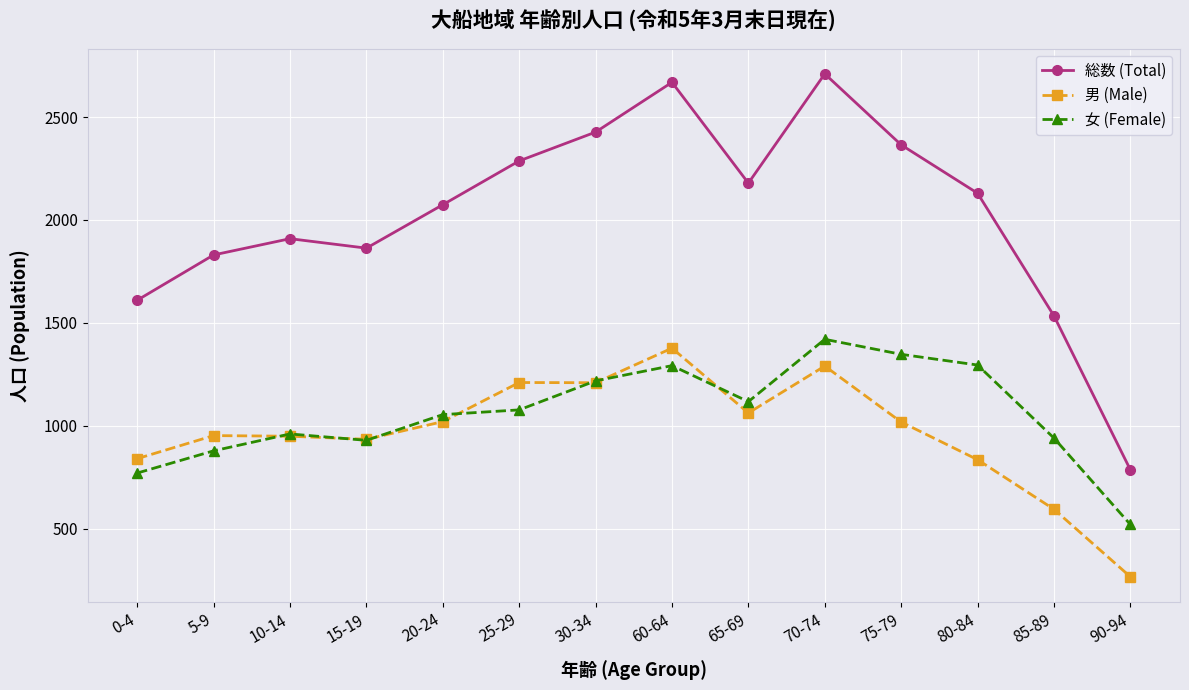

Which series ends up on top after the final intersection of 女 (Female) and 男 (Male)?

女 (Female)